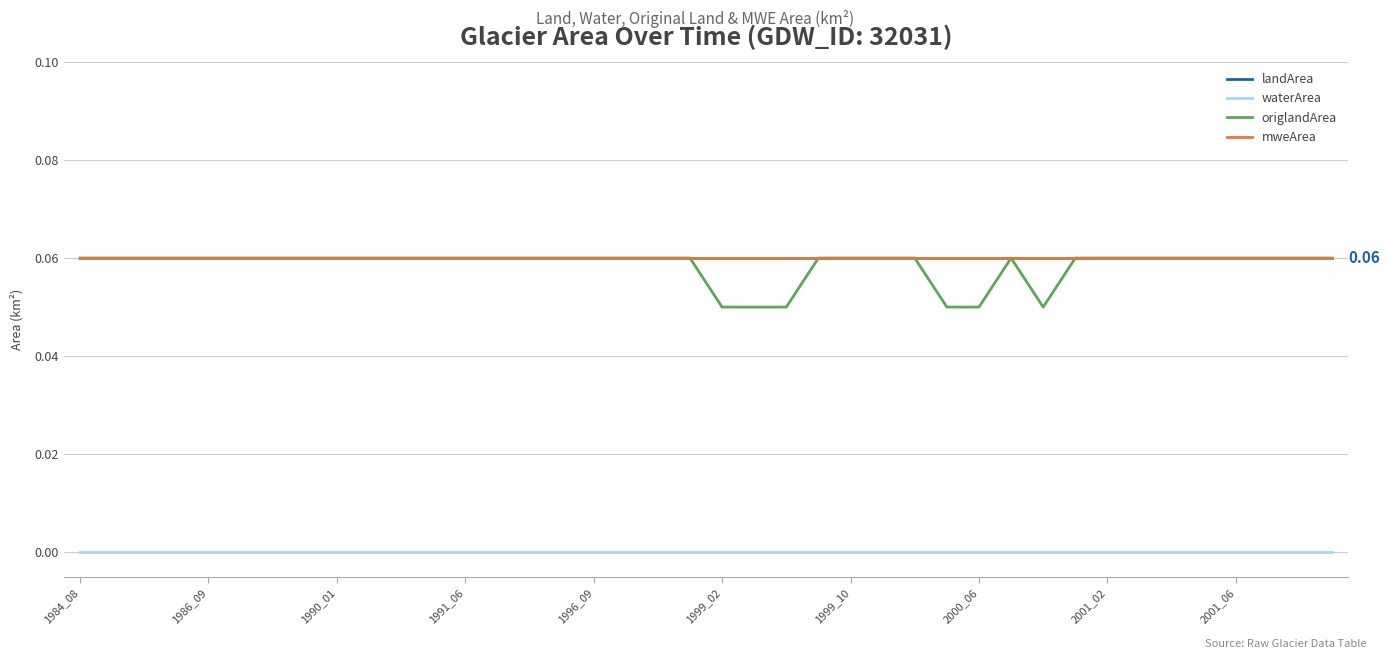

Is this an area chart (filled region under the line)?

No